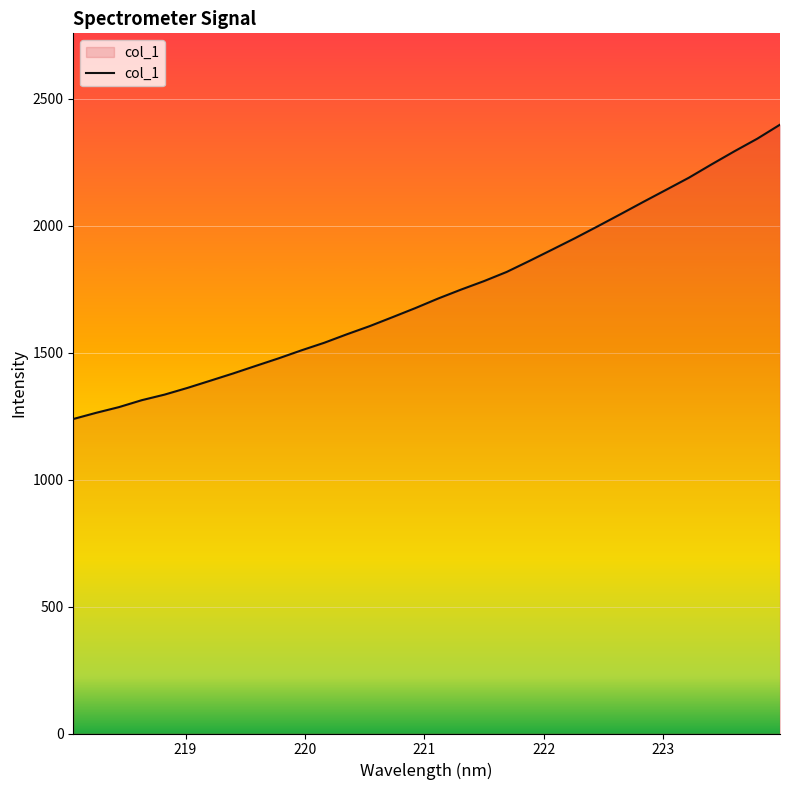

Does the chart have visible grid lines?

Yes